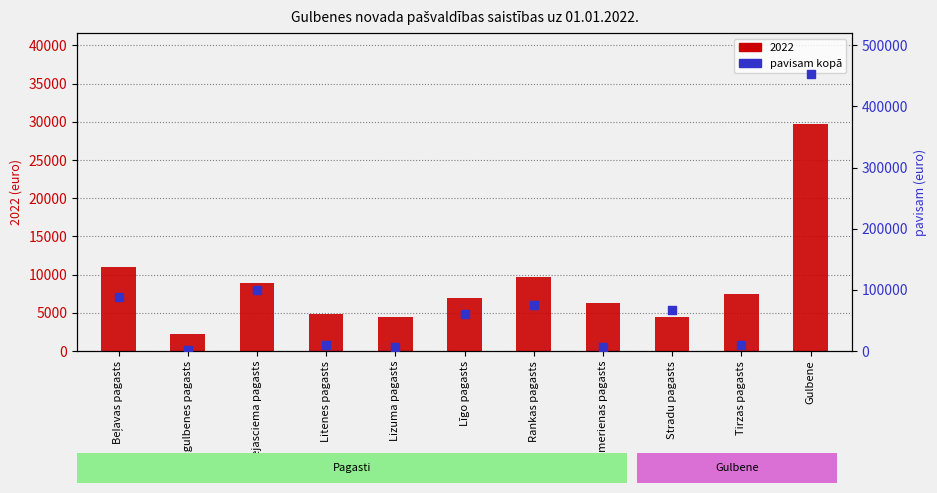

Between Līgo pagasts and Jaungulbenes pagasts, which is larger?

Līgo pagasts